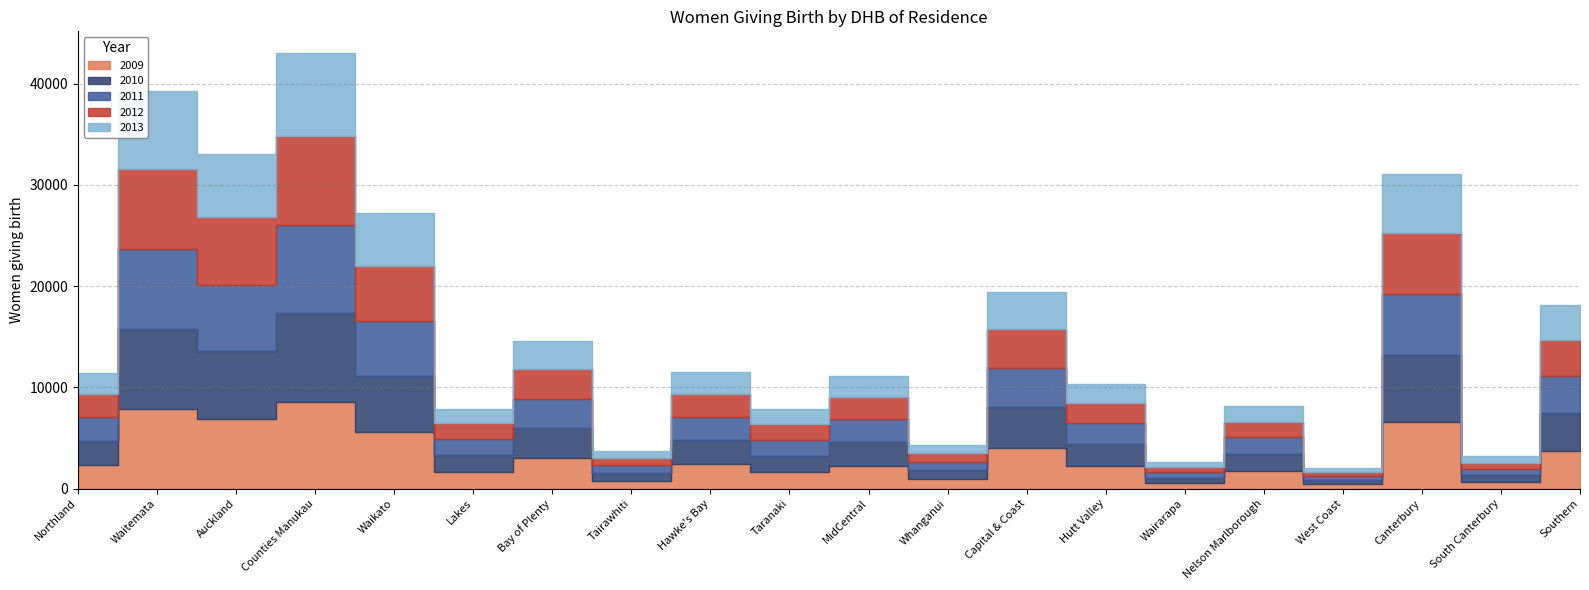

What is the highest value of the 2009 series?

8584